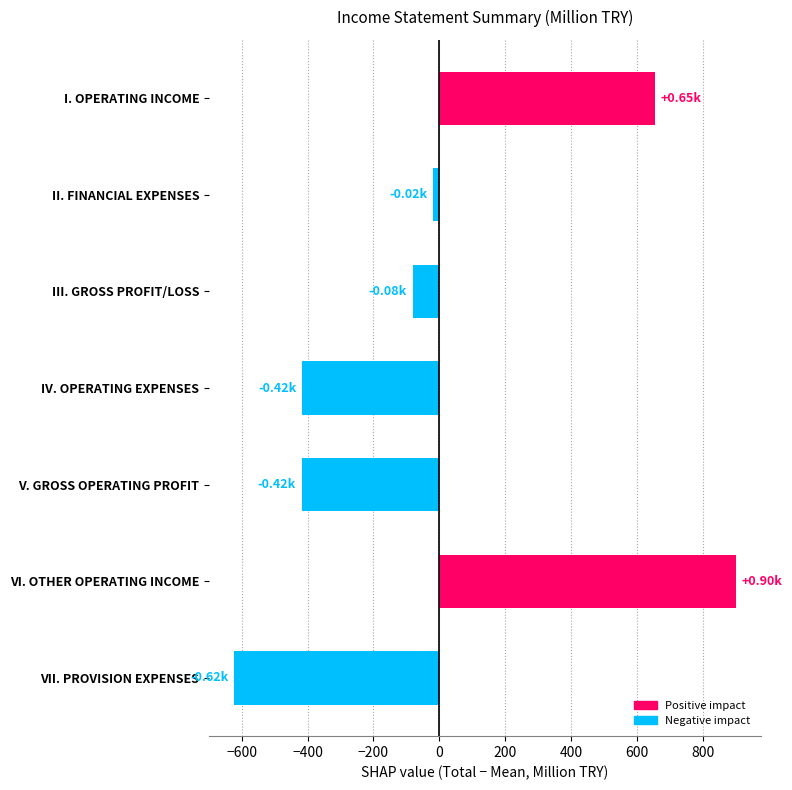

At which label is the value closest to 138?

II. FINANCIAL EXPENSES